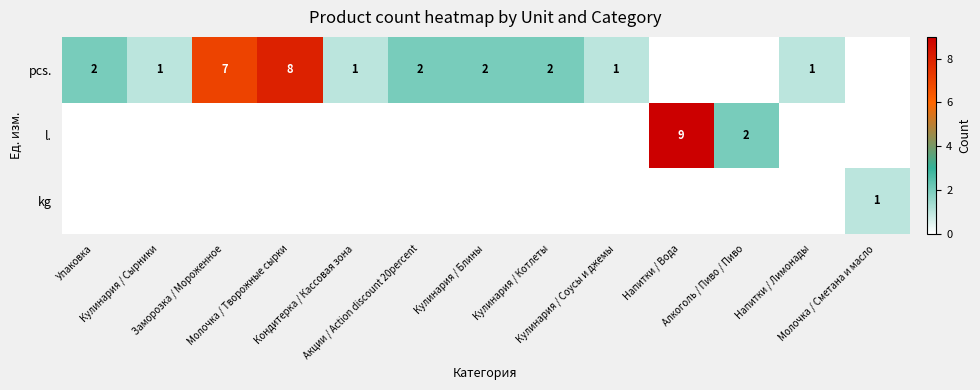

Which category has the highest value across all series?

Напитки / Вода